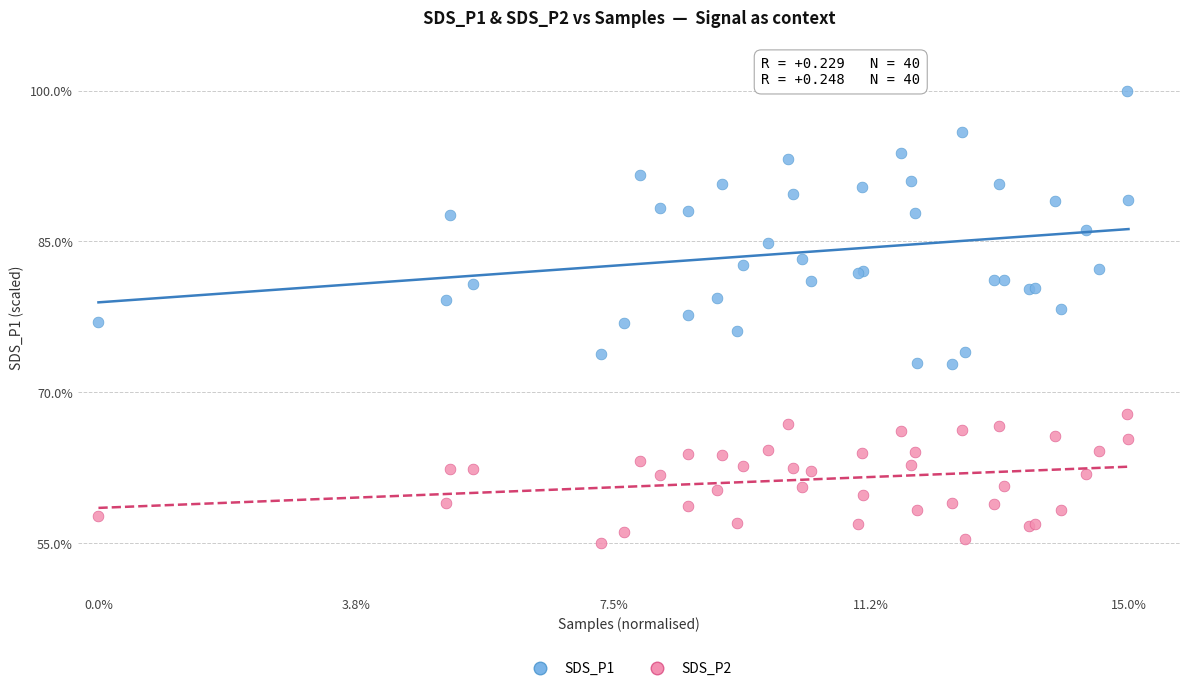

What is the X range (max minus min) for the scatter plot?

1.0